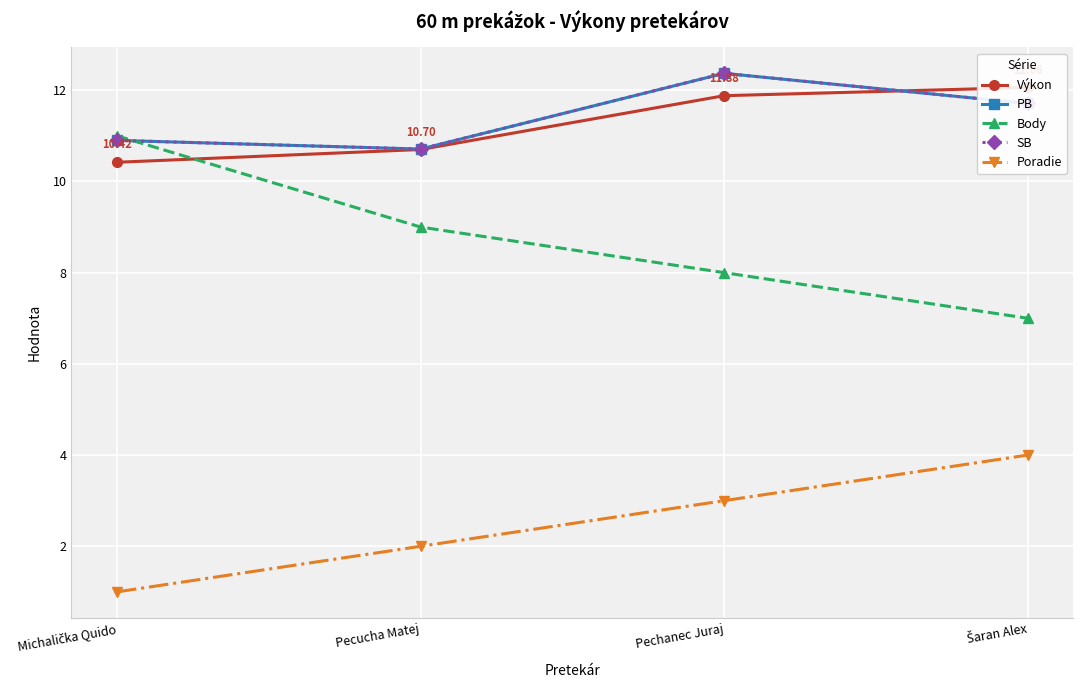

Is it true that Výkon equals 10.7 at Pecucha Matej?

True